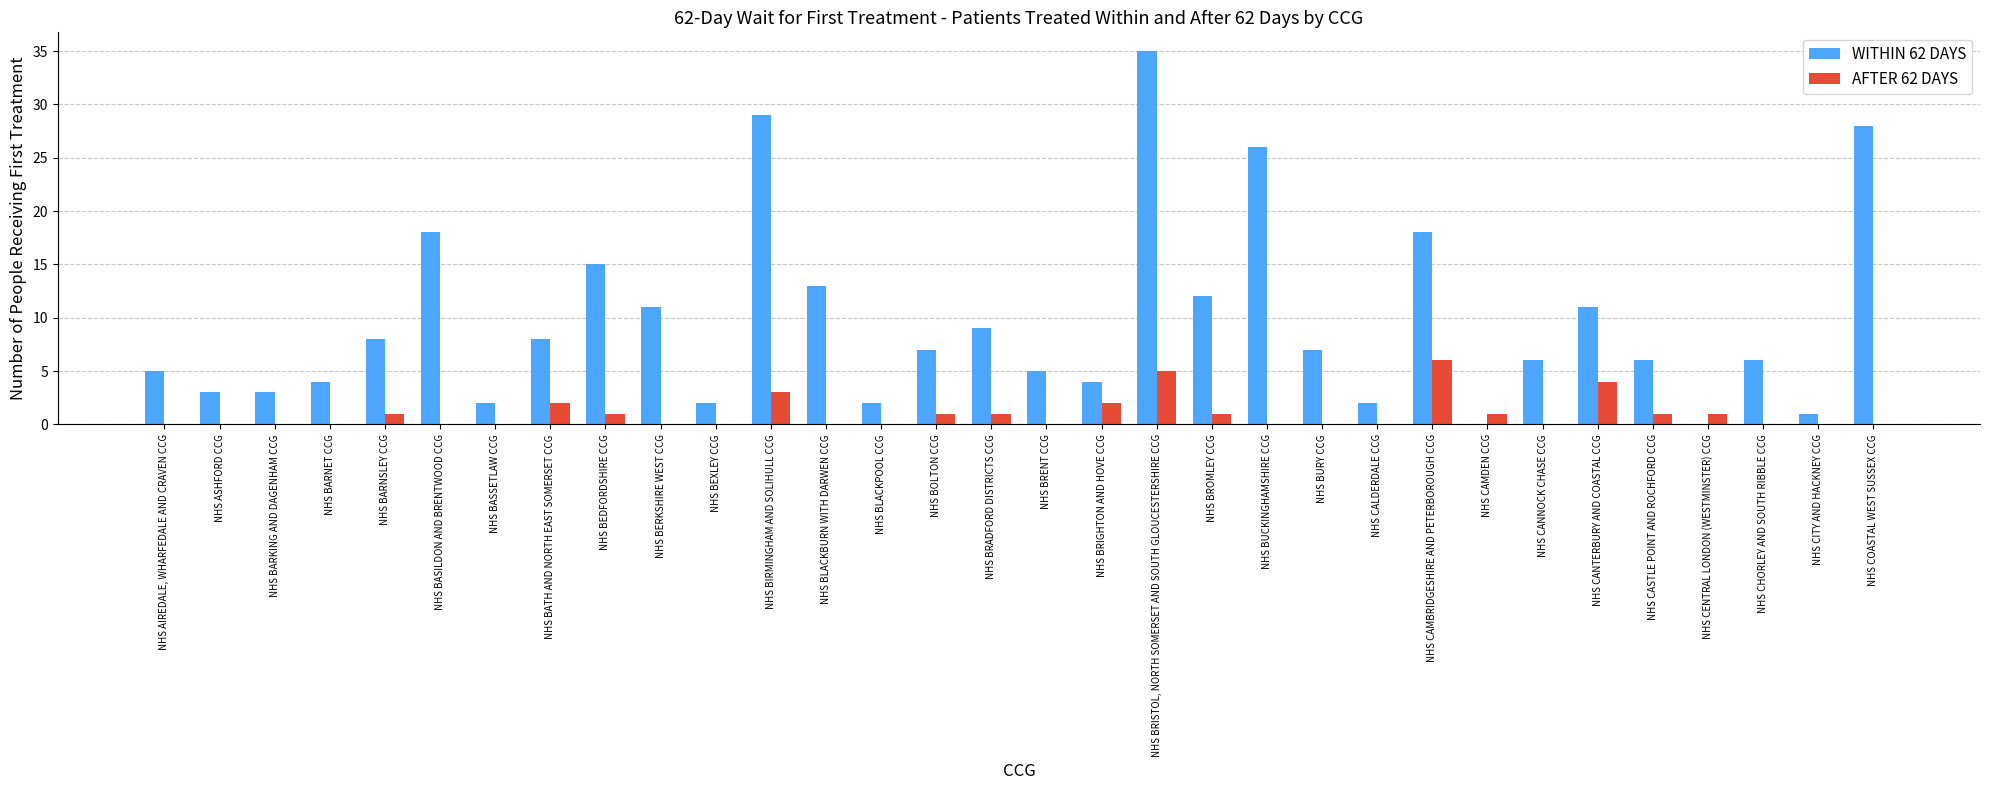

What is the sum of the WITHIN 62 DAYS values at NHS BROMLEY CCG and NHS BARNSLEY CCG?

20